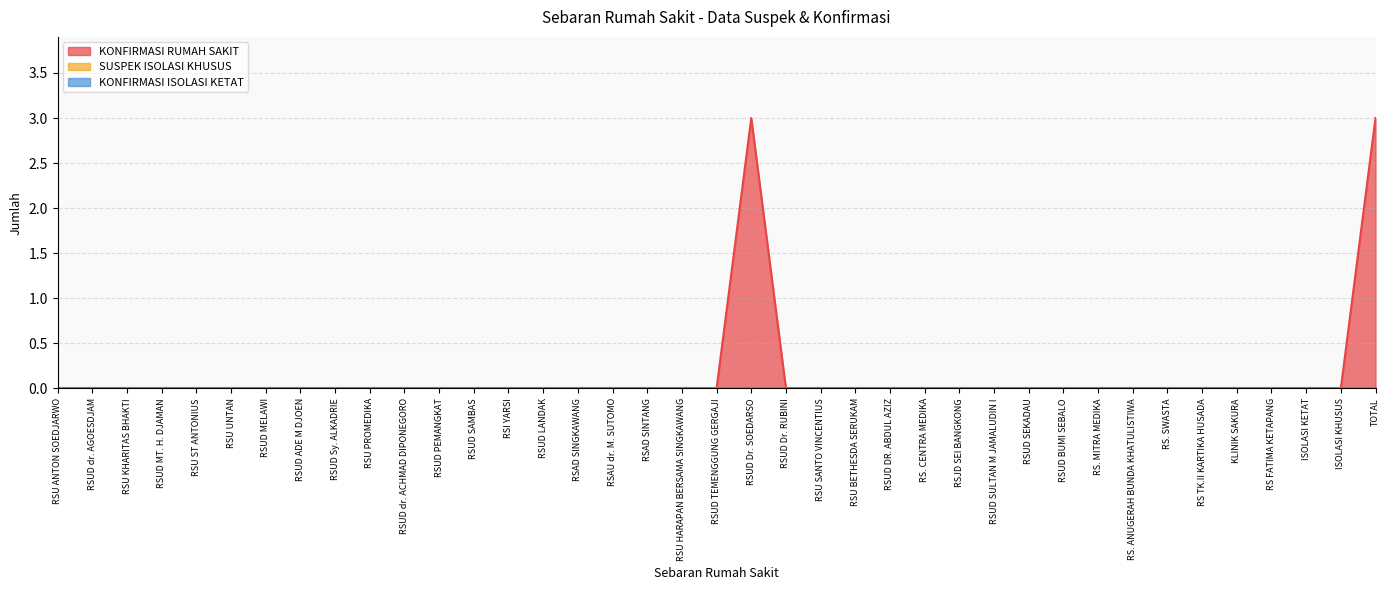

True or false: SUSPEK ISOLASI KHUSUS has more than 2 points higher than both neighbors.

False